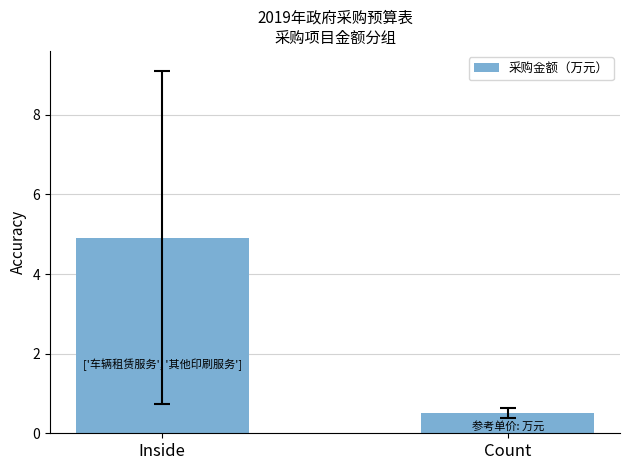

At which label is the value closest to 2?

Count